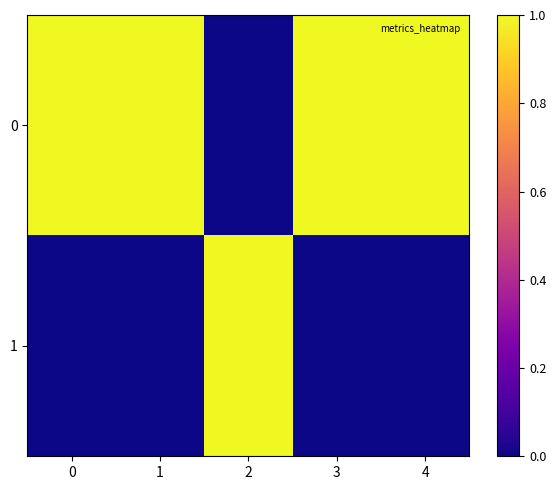

How many data points does each series have?

5